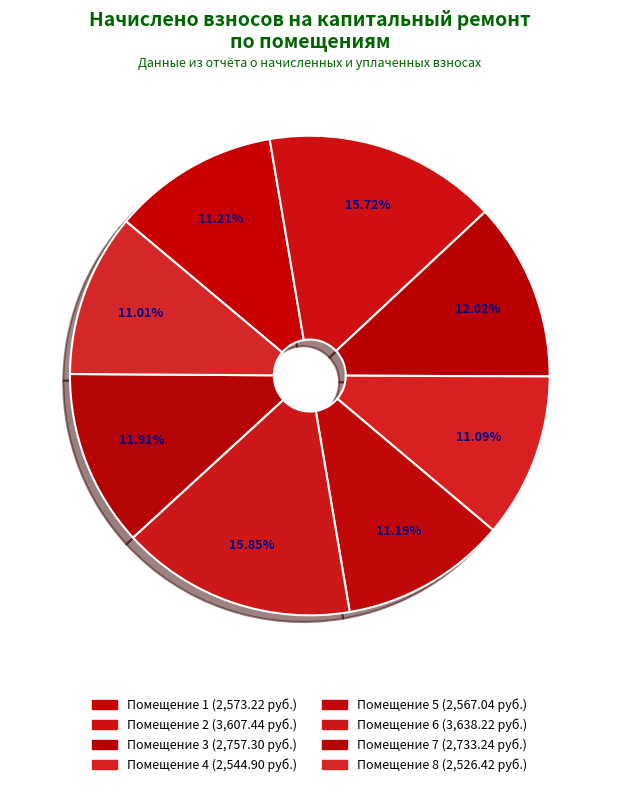

Count the number of slices in the pie.

8